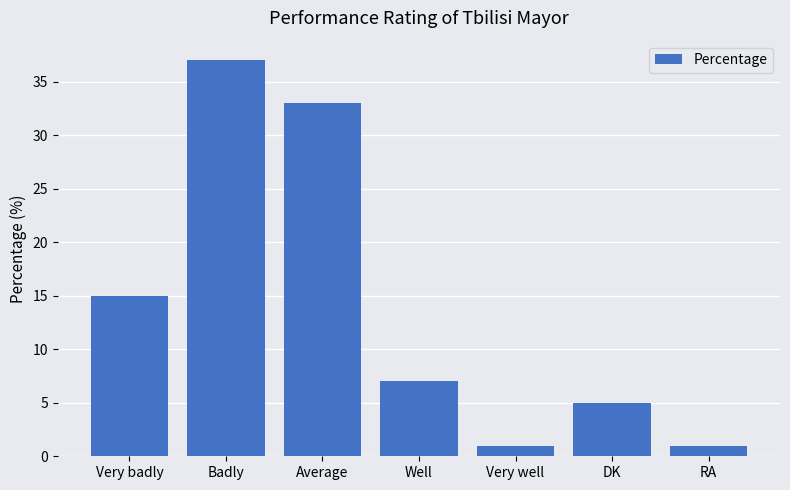

What is the value of the 6th bar from the left?

5